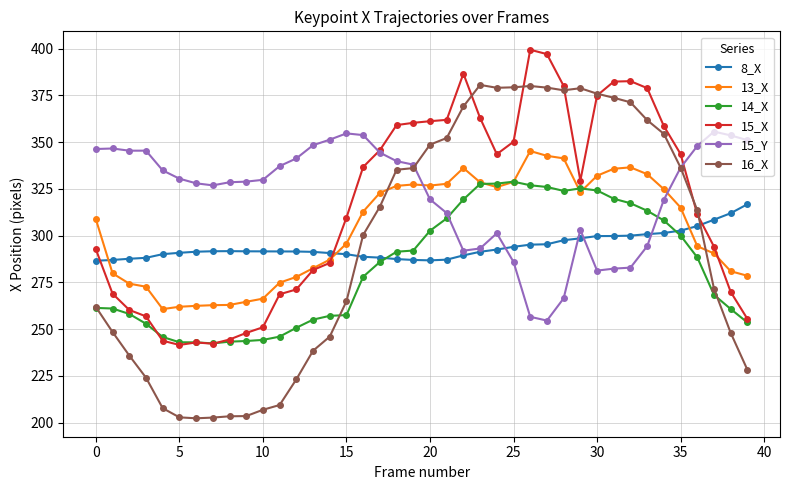

How many data points in 15_X are less than 329?

20